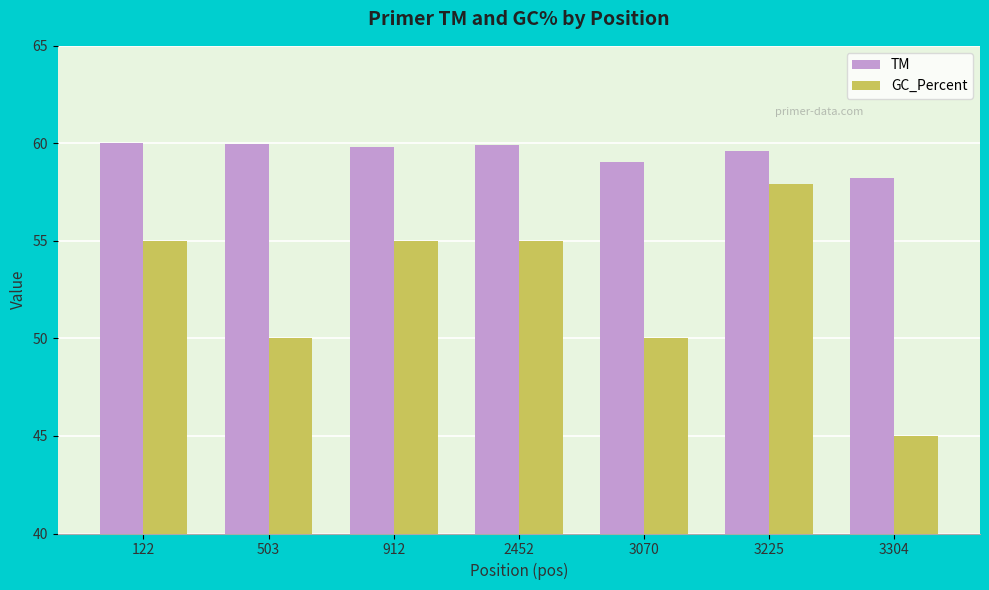

What are all the series names shown in the legend?

TM, GC_Percent